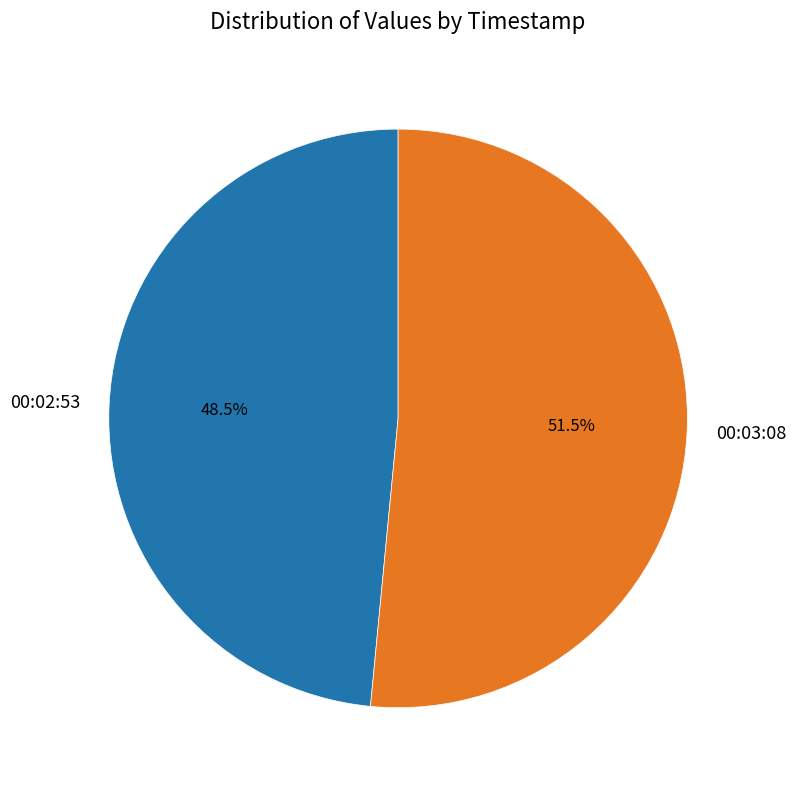

What percentage do 00:02:53 and 00:03:08 together represent?

100.0%